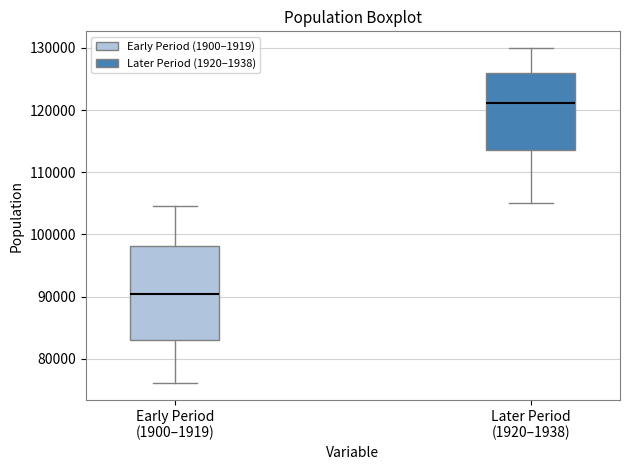

Which box has the highest median line?

Later Period (1920–1938)